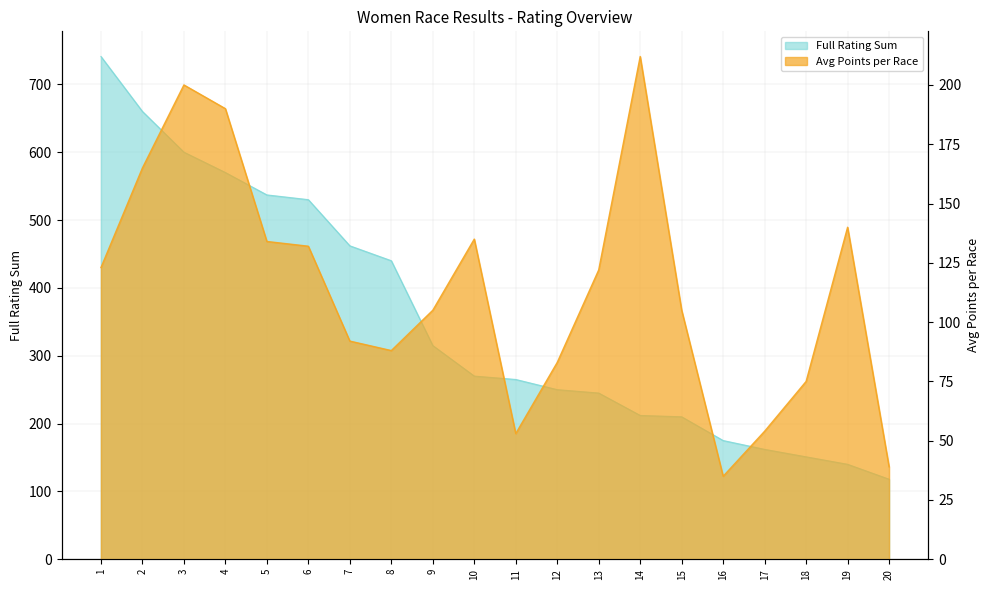

What is the spread (max minus min) of values at 3?

400